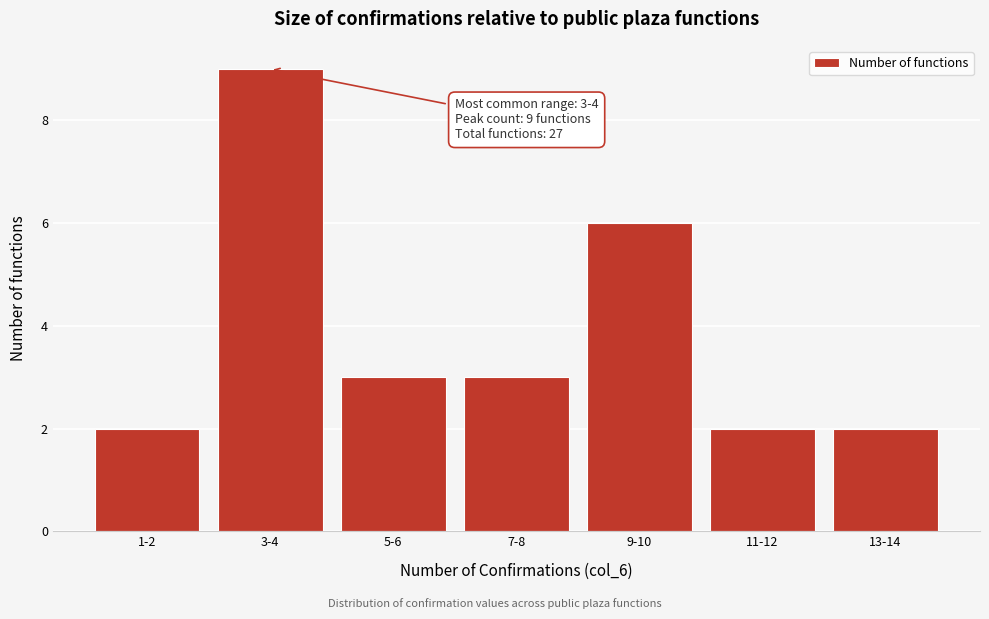

Reading left to right, what are all the values shown in this chart?

1-2=2	3-4=9	5-6=3	7-8=3	9-10=6	11-12=2	13-14=2